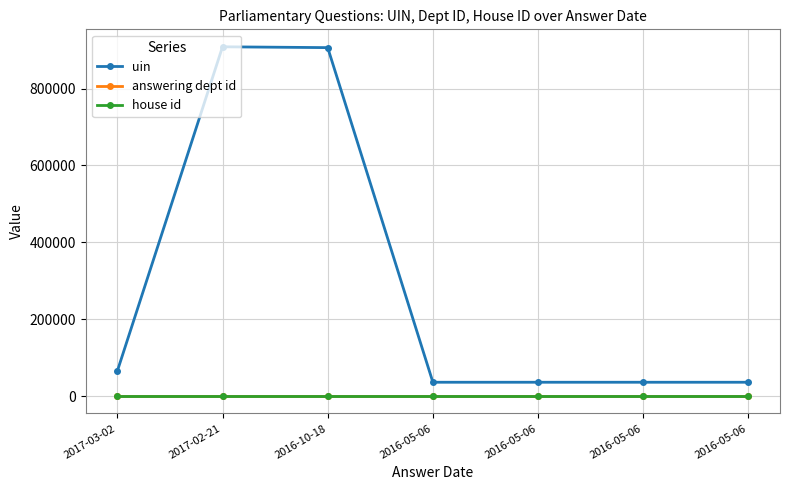

Does the chart display data point markers on the line(s)?

Yes